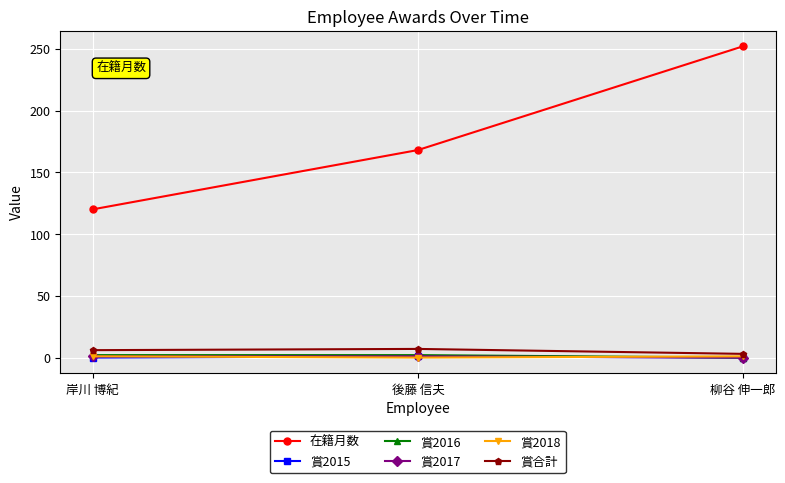

What position from the left is 柳谷 伸一郎?

3